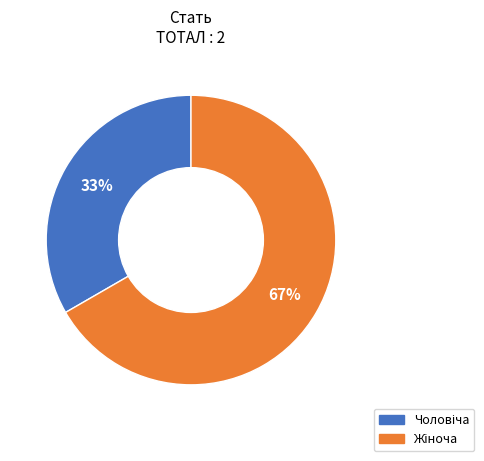

Is there a majority slice in this chart?

Yes